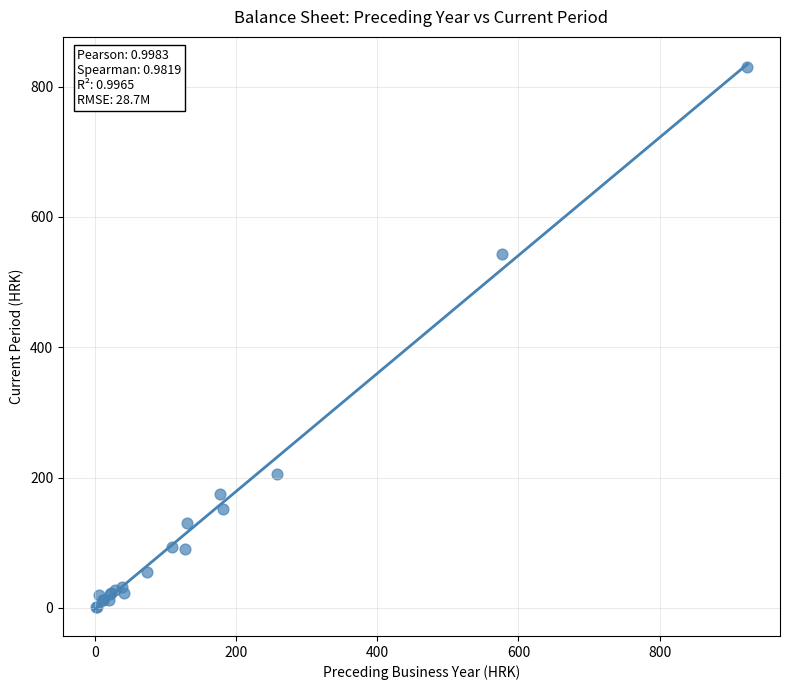

What Y value in the scatter plot is closest to 415?

542.4